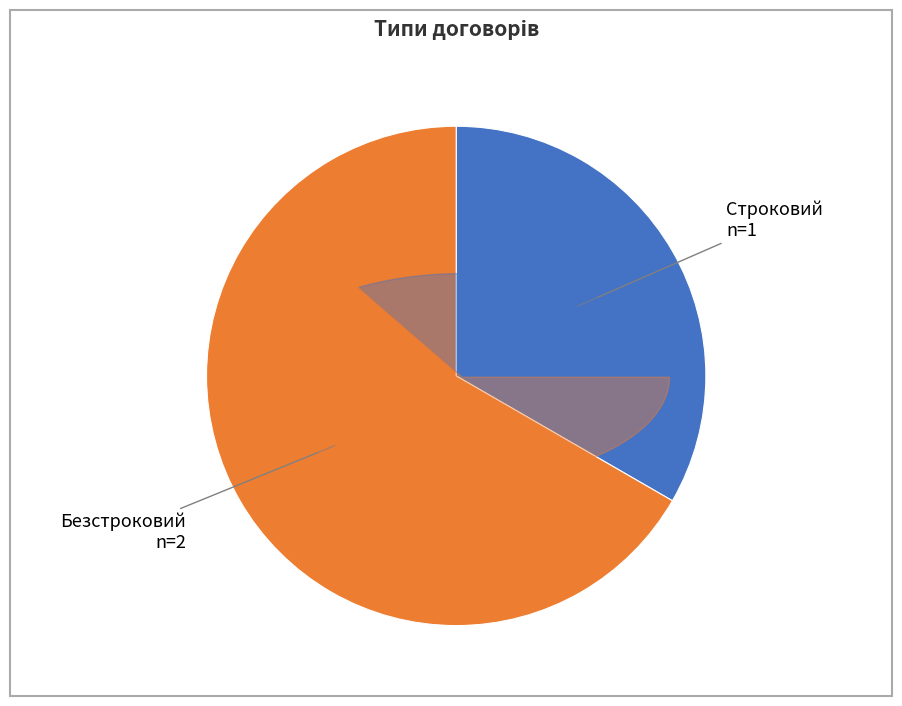

Count the number of slices in the pie.

2